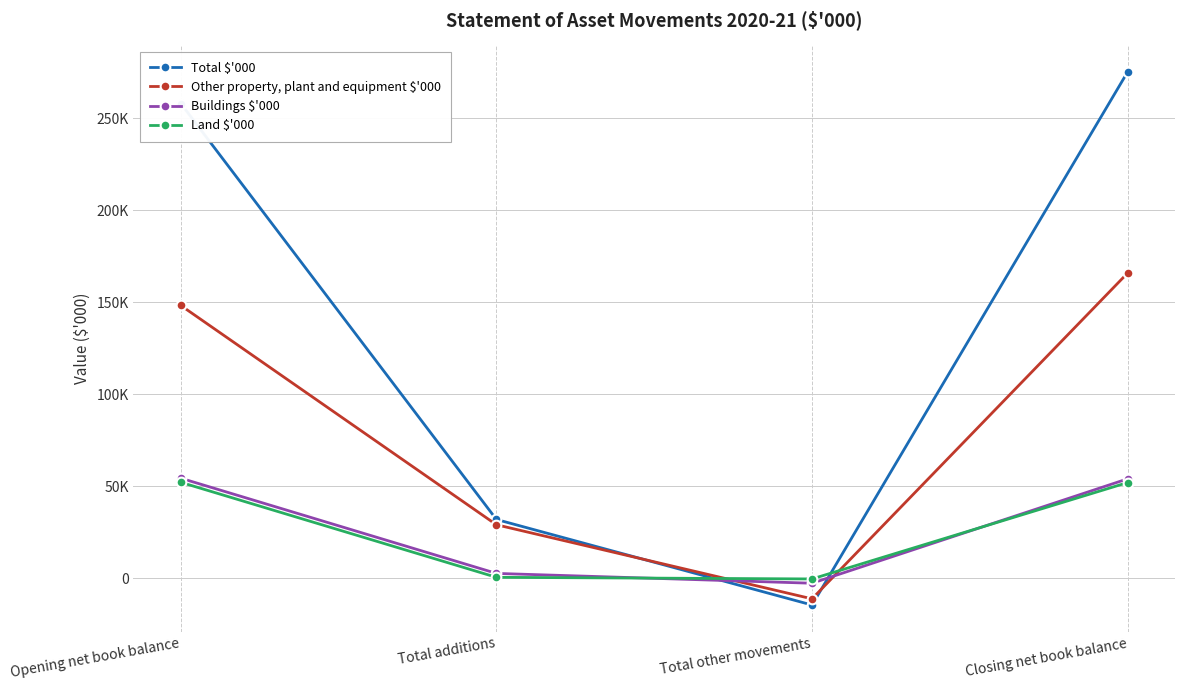

Is this an area chart (filled region under the line)?

No